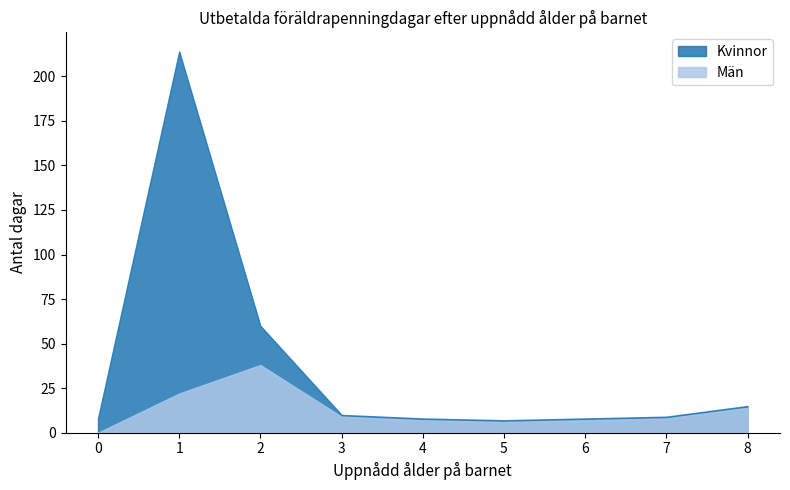

What is the difference between the maximum and minimum values in the Kvinnor series?

207